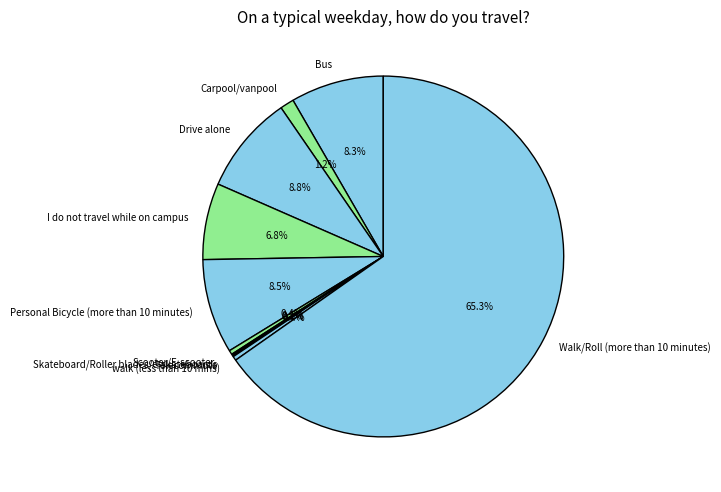

Does Walk/Roll (more than 10 minutes) account for over 50% of the chart?

Yes